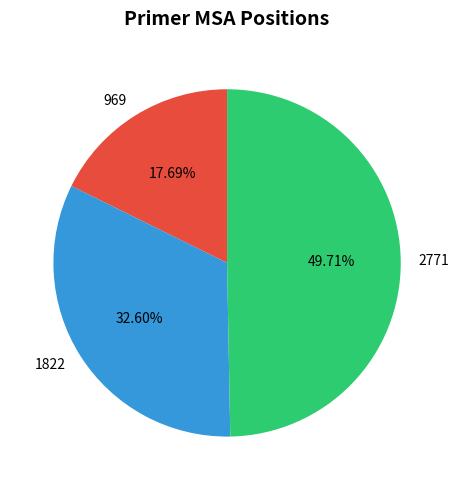

Which has a higher value, 1822 or 2771?

2771